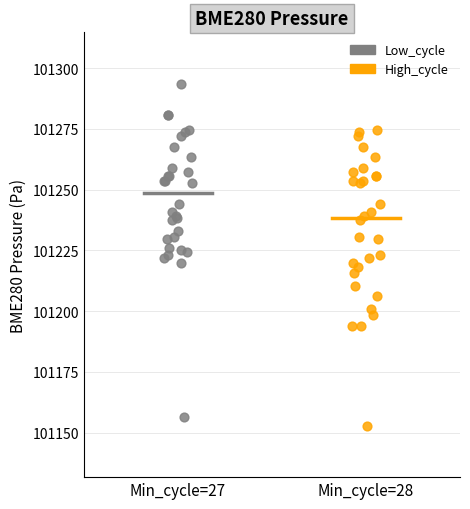

Which series contains the highest Y value?

Low_cycle